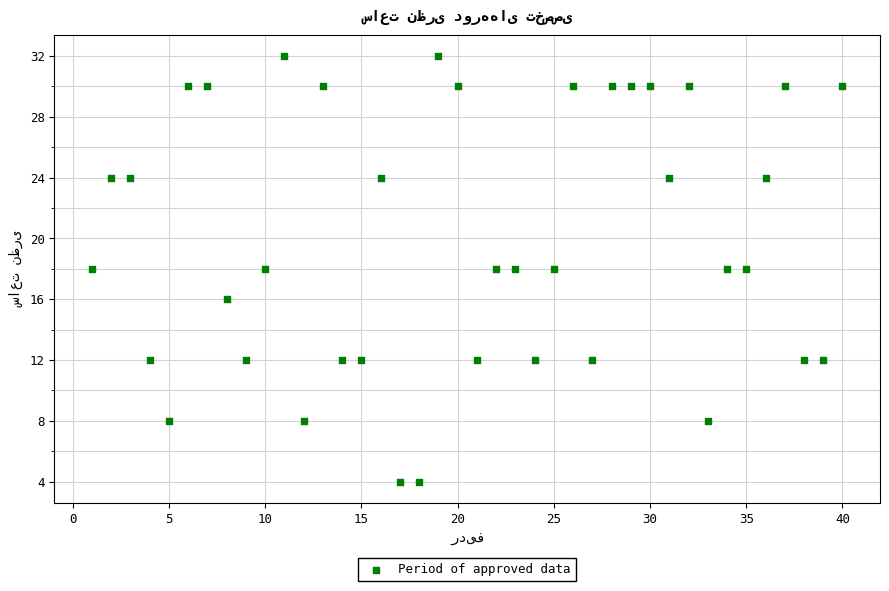

What is the range of X values (max minus min)?

39